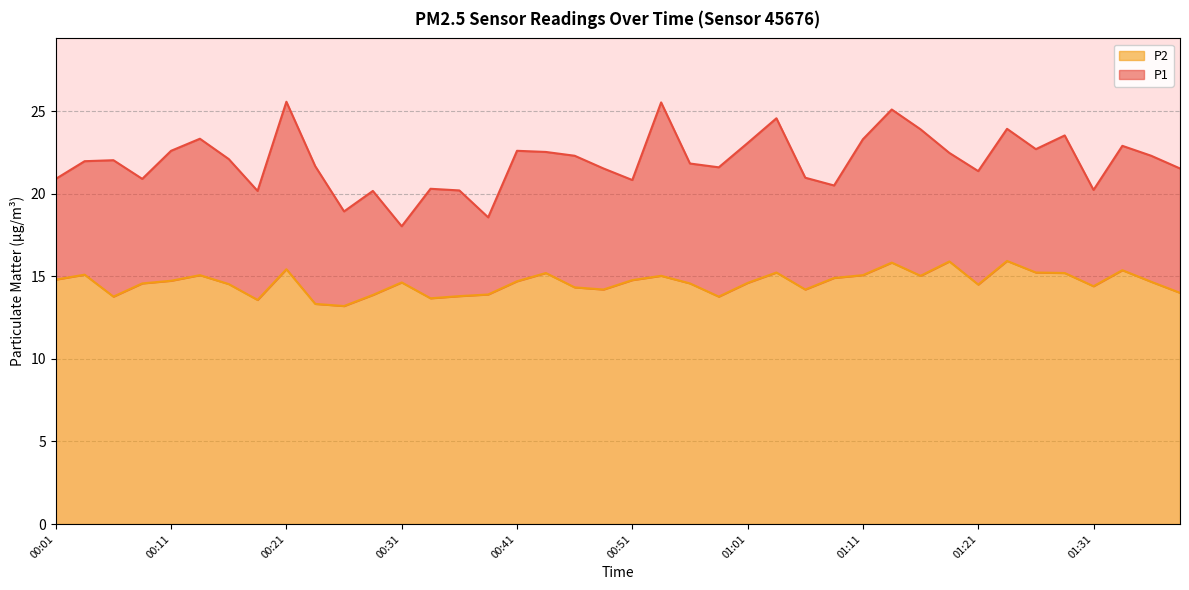

What is the difference between the maximum and minimum values in the P2 series?

2.7